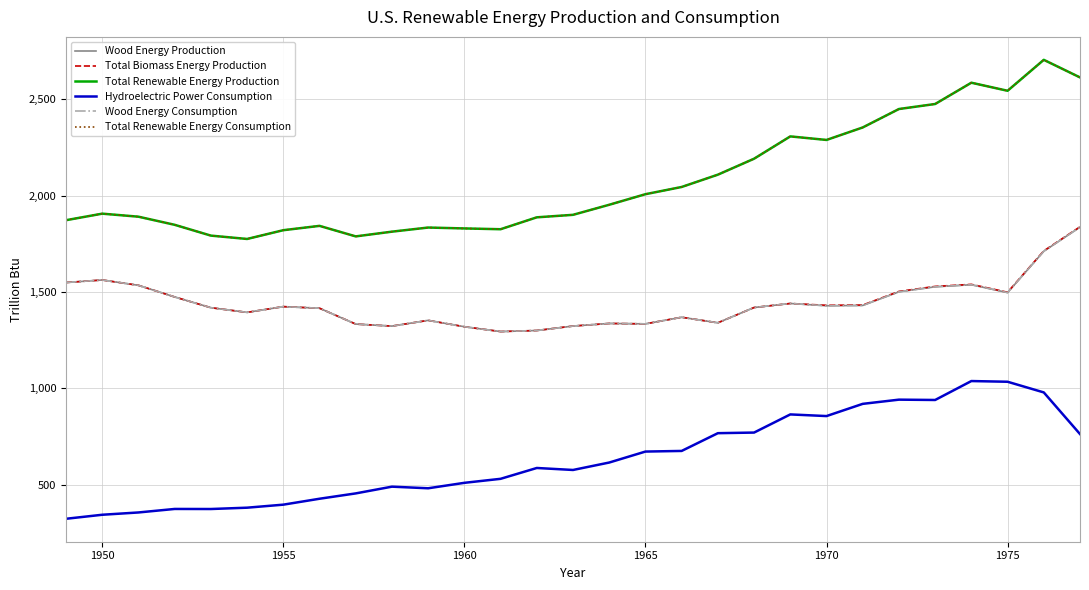

Does the chart have visible grid lines?

Yes